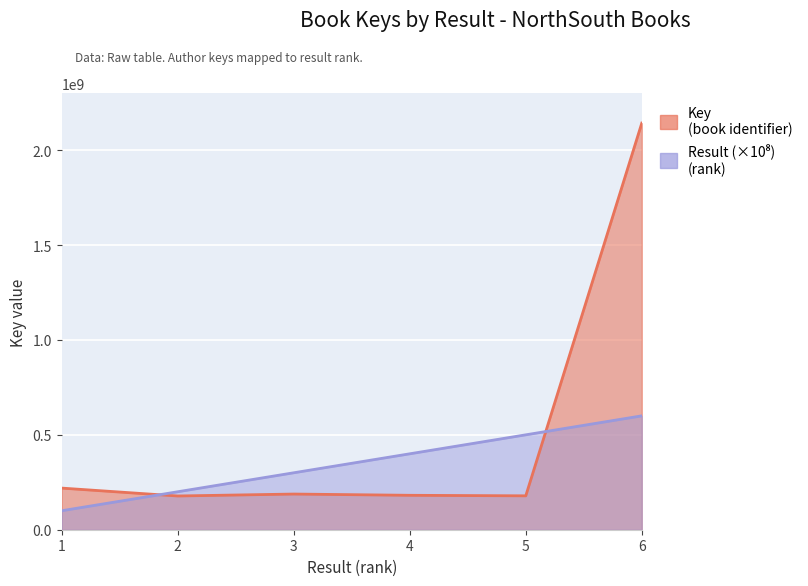

How many lines are shown in the chart?

2